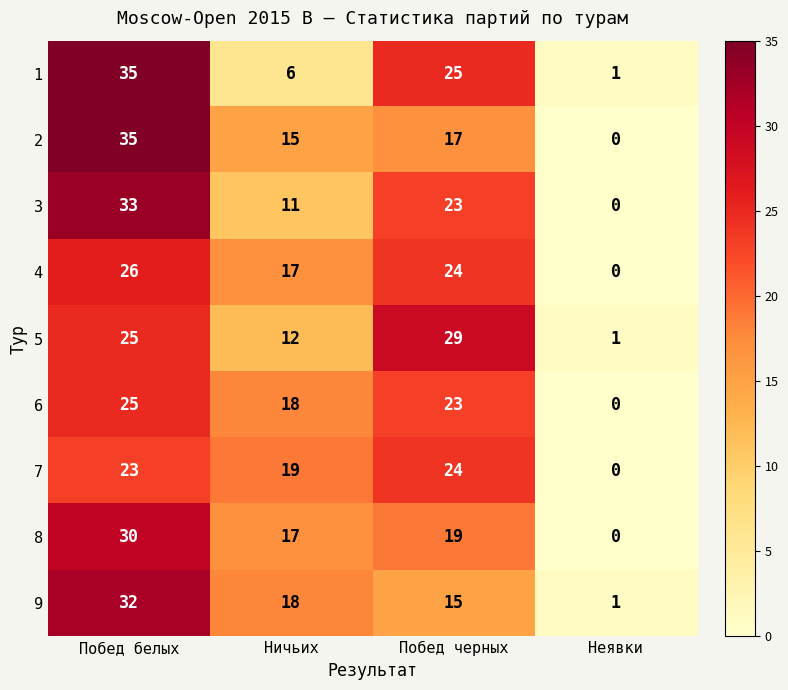

Where does the 8 series first go above 19?

Побед белых